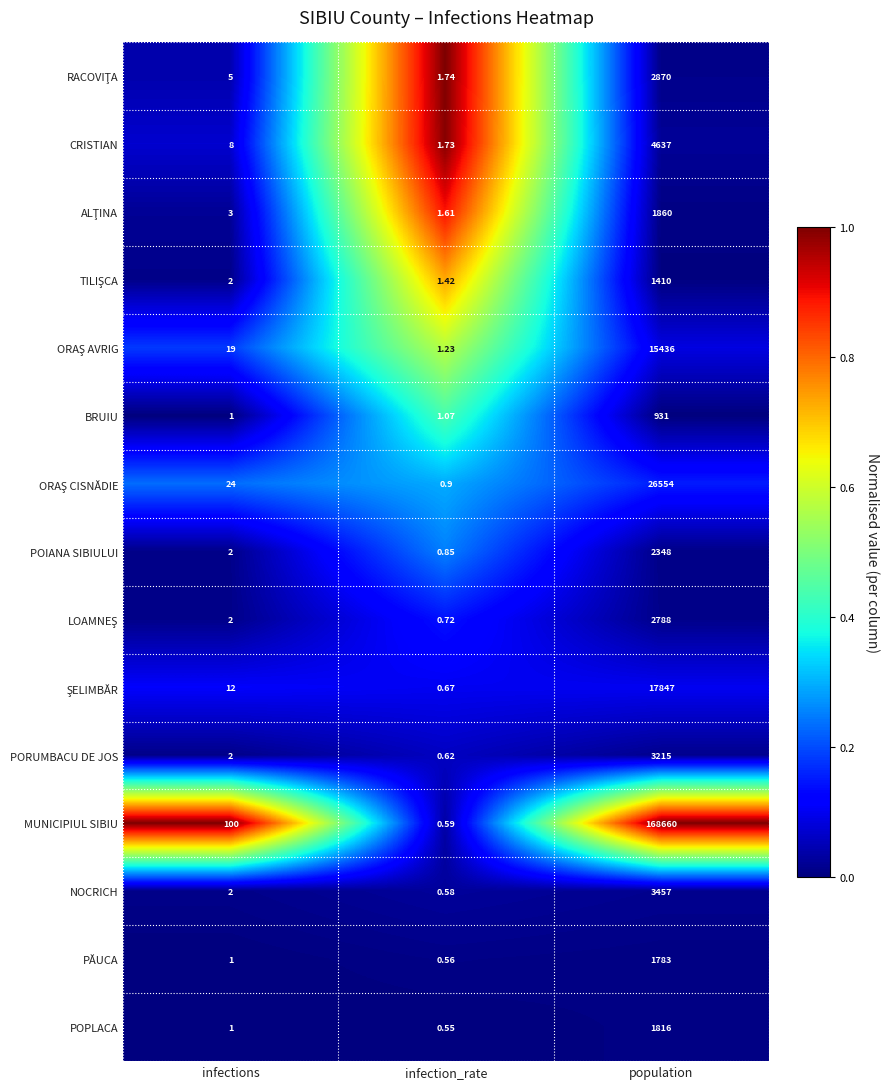

Which series has the widest spread of values?

MUNICIPIUL SIBIU